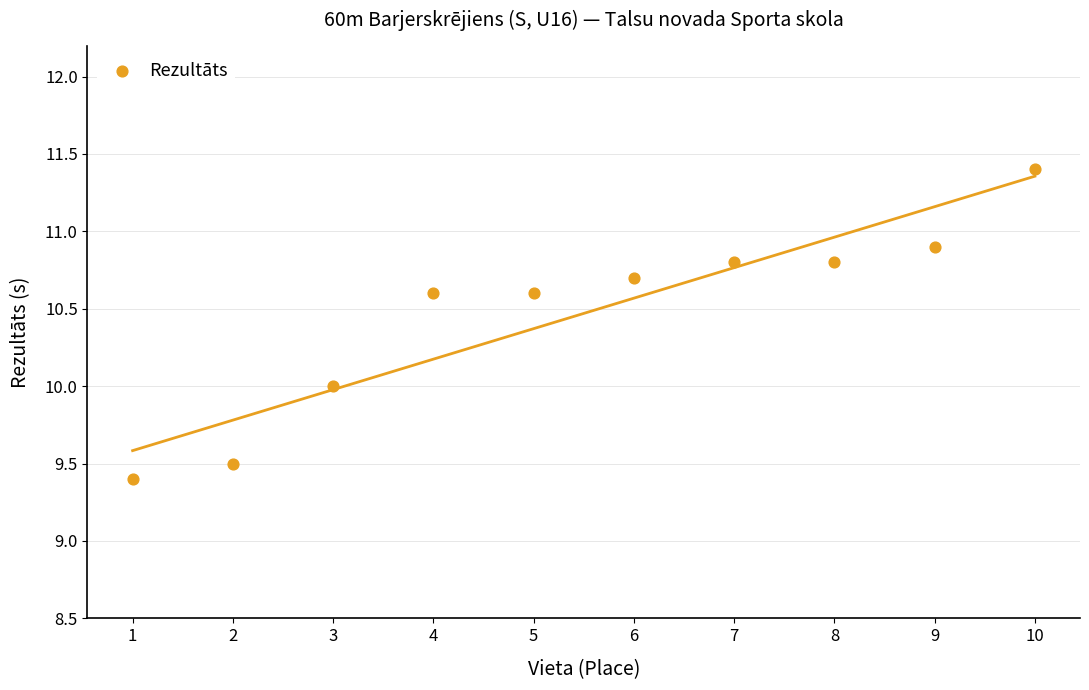

What is the average X value?

5.5